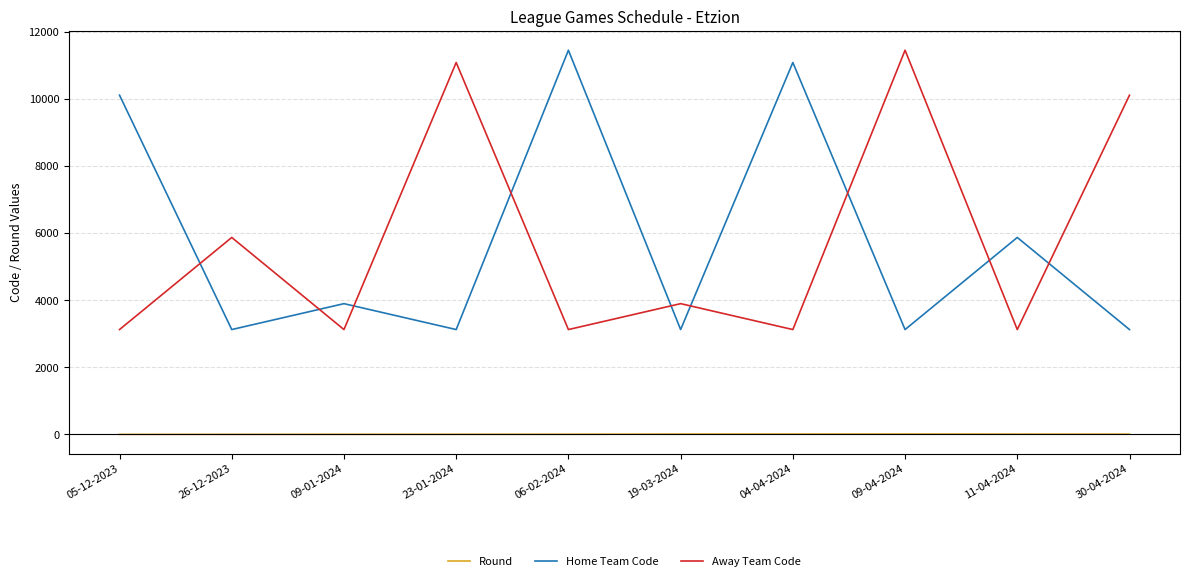

In Home Team Code, how many points are higher than both neighbors (excluding endpoints)?

4